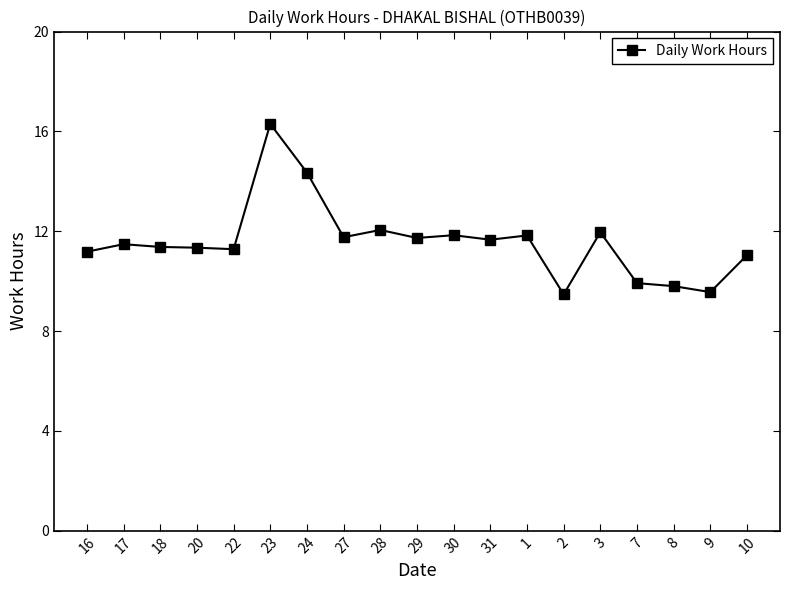

How many lines are shown in the chart?

1